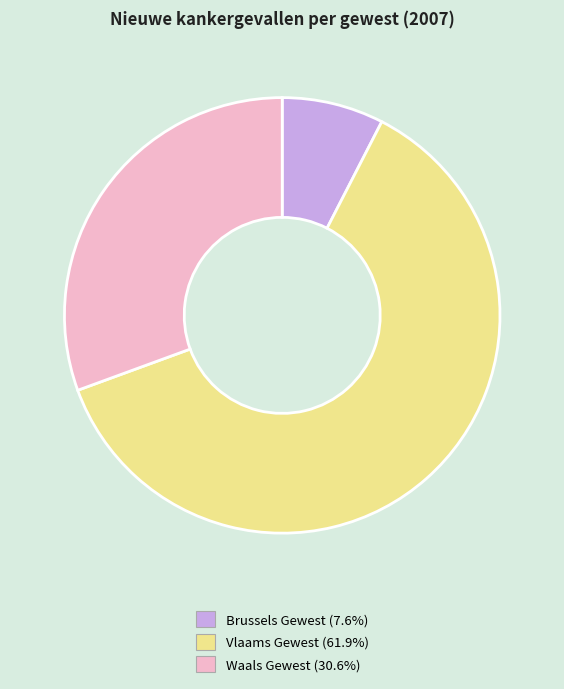

Does any single category account for the majority?

Yes